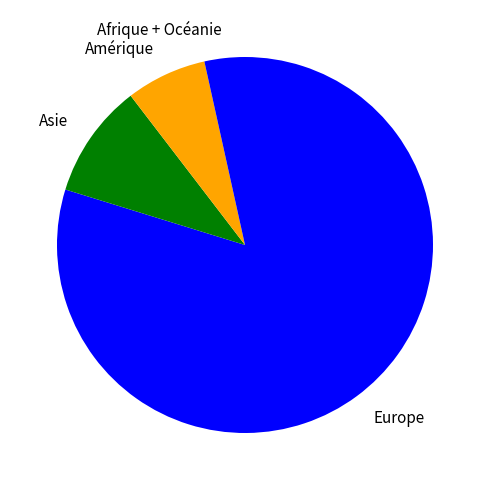

Which slice is the smallest?

Afrique + Océanie